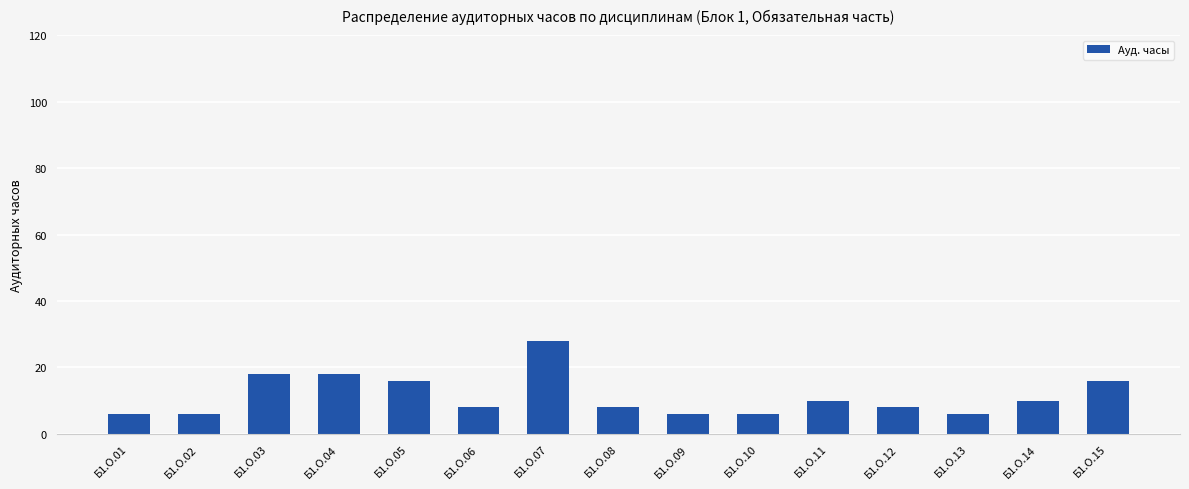

Reading left to right, list all the values displayed in this chart.

6	6	18	18	16	8	28	8	6	6	10	8	6	10	16